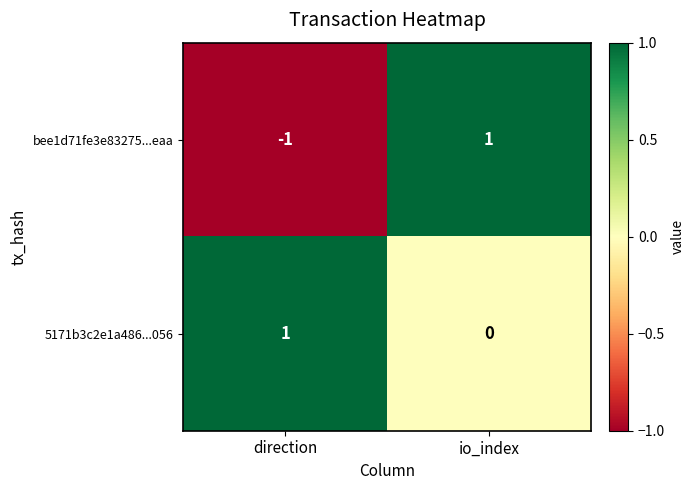

Between direction and io_index, which series saw the biggest shift?

bee1d71fe3e83275...eaa